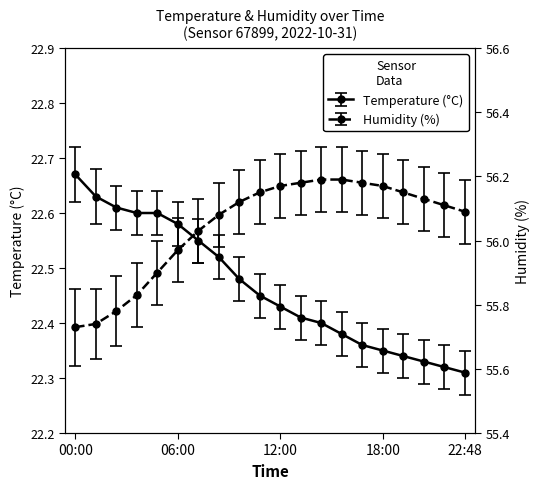

List the series in order of their peak value, lowest first.

Temperature, Humidity